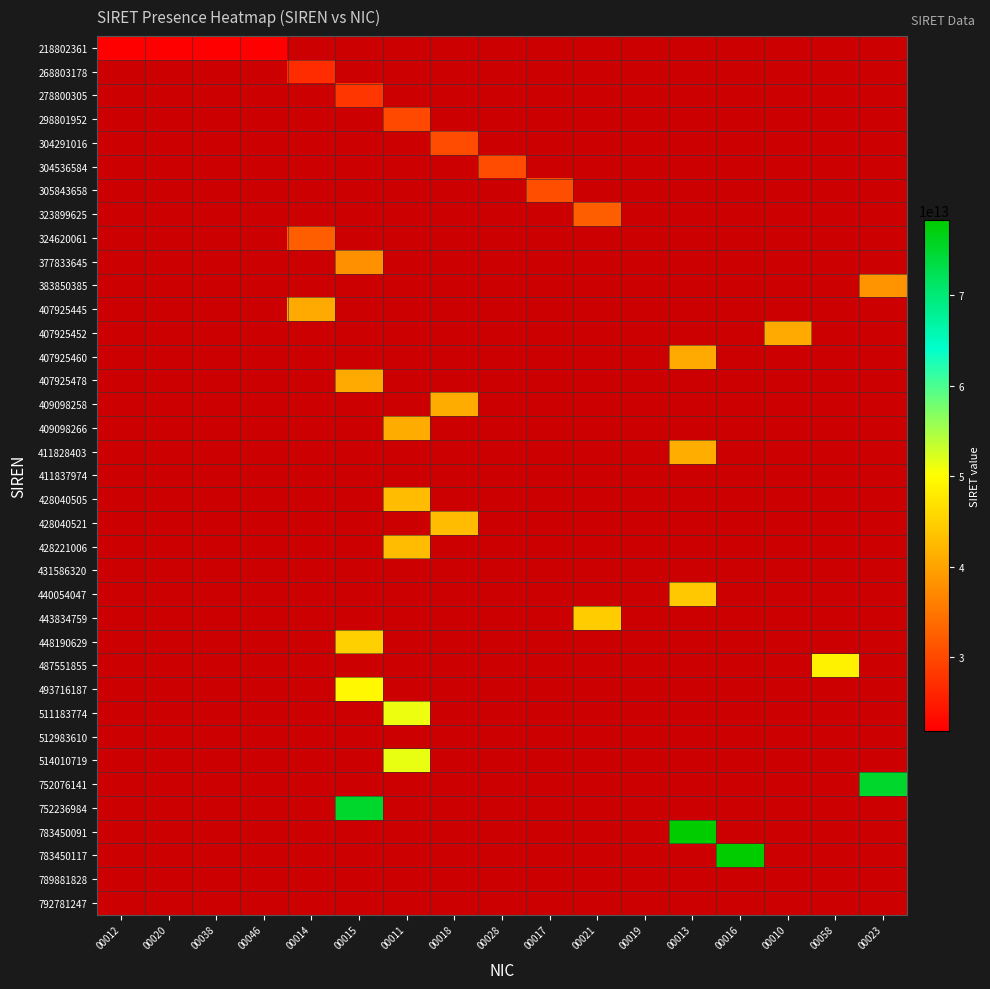

Which has a higher value, 00016 or 00010?

00016